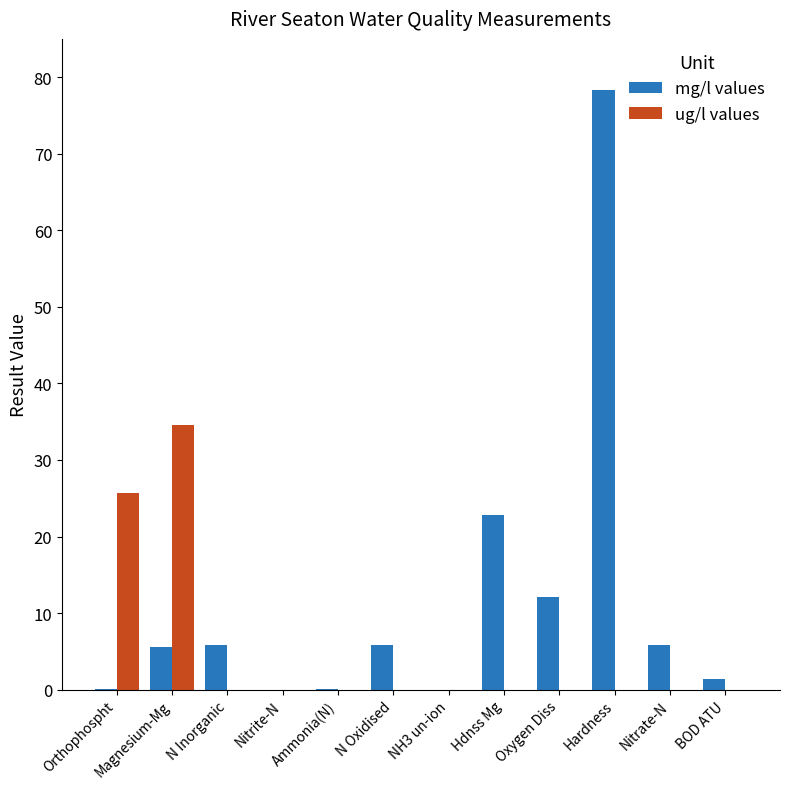

The value of ug/l values at Hardness is 0.0. True or false?

True